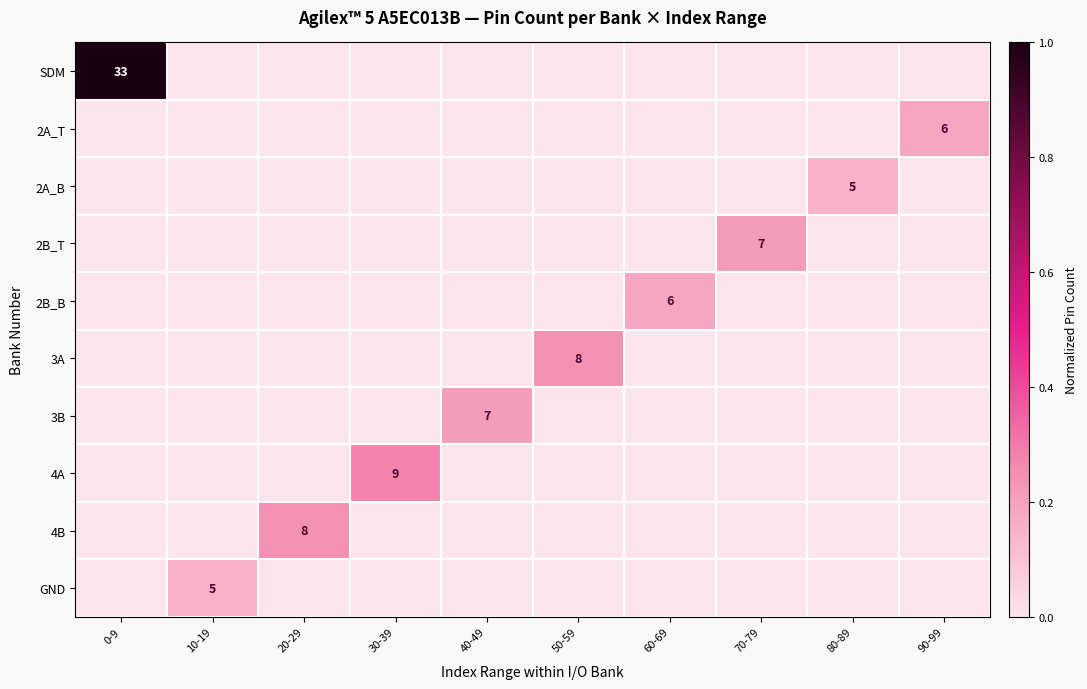

Is it true that GND equals 5 at 10-19?

True